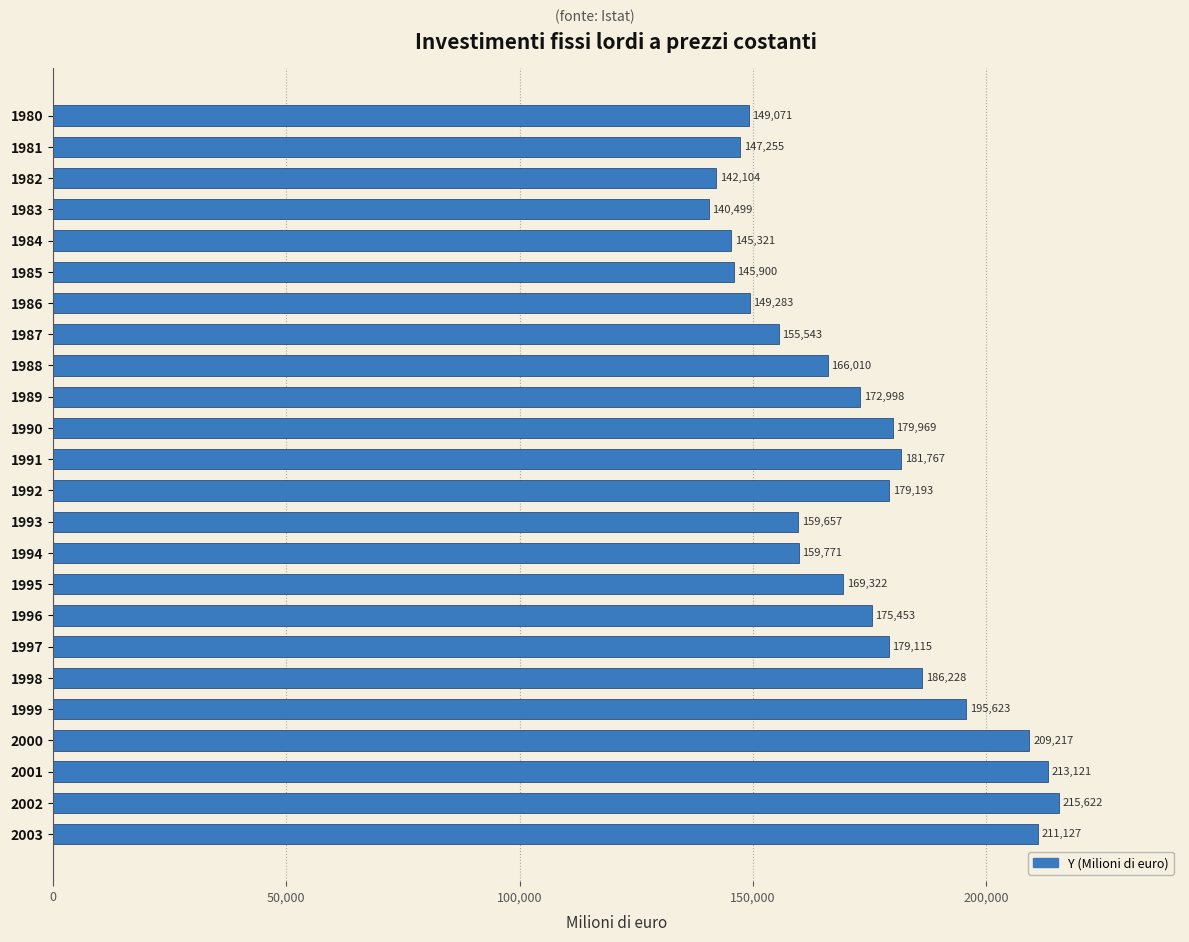

Reading top to bottom, list all the values displayed in this chart.

1980=149071	1981=147255	1982=142104	1983=140499	1984=145321	1985=145900	1986=149283	1987=155543	1988=166010	1989=172998	1990=179969	1991=181767	1992=179193	1993=159657	1994=159771	1995=169322	1996=175453	1997=179115	1998=186228	1999=195623	2000=209217	2001=213121	2002=215622	2003=211127